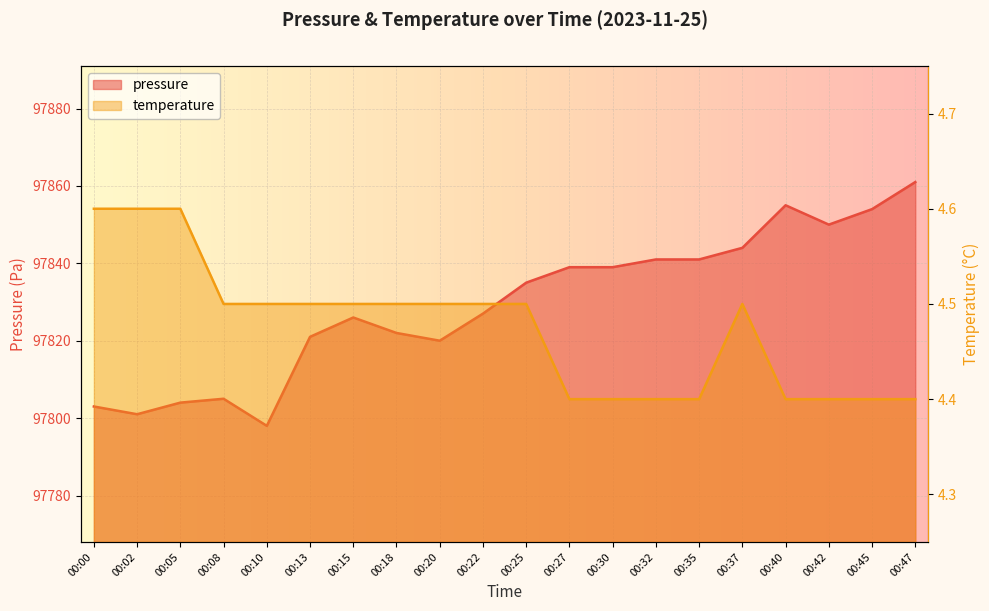

Which series has the largest range (max minus min)?

pressure